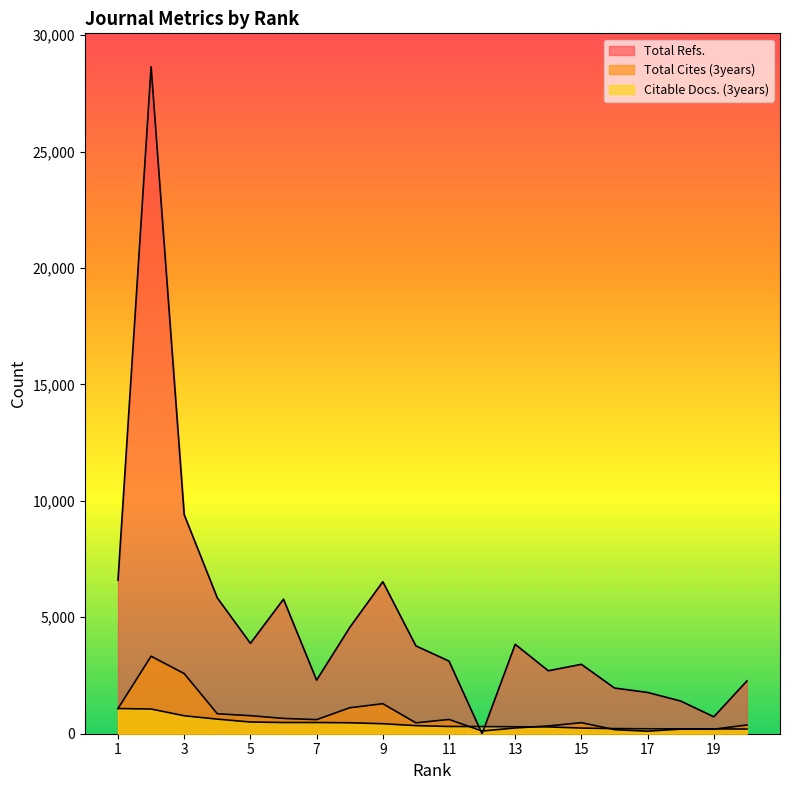

Between 16 and 9, which is larger?

9